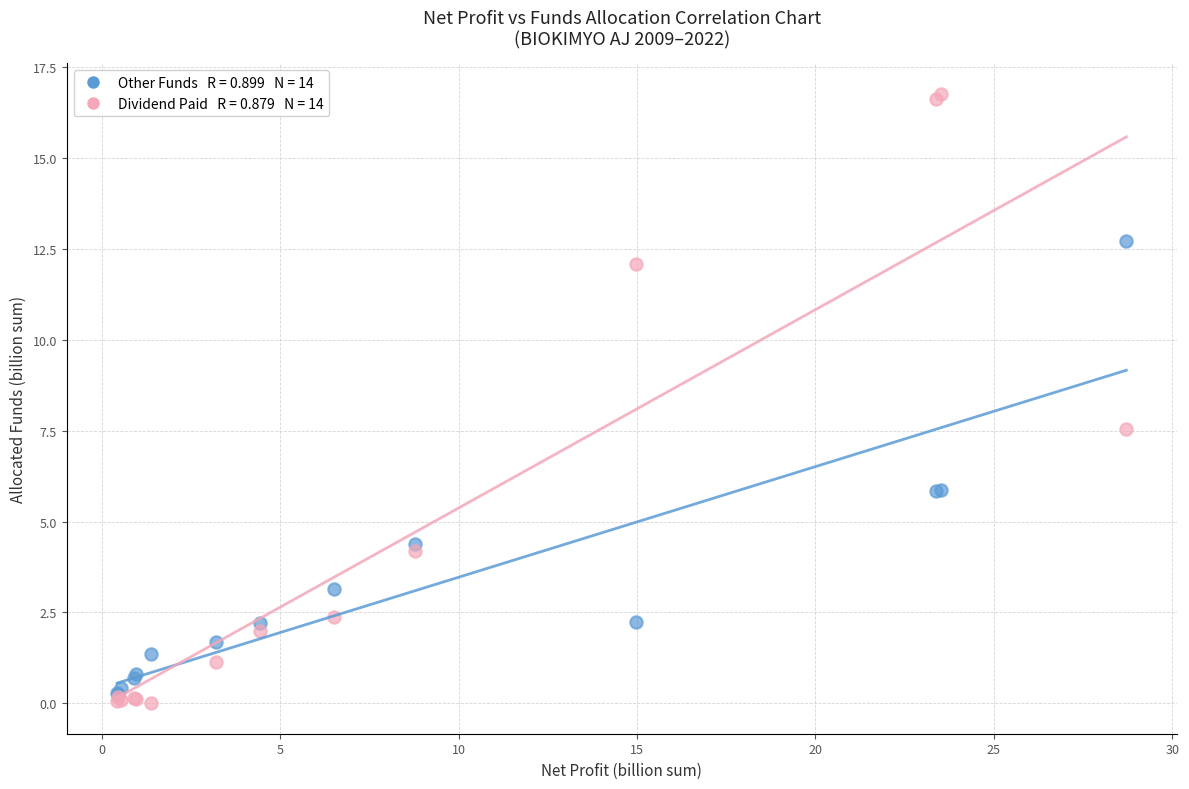

Across all series, what Y value is closest to 8?

7.6